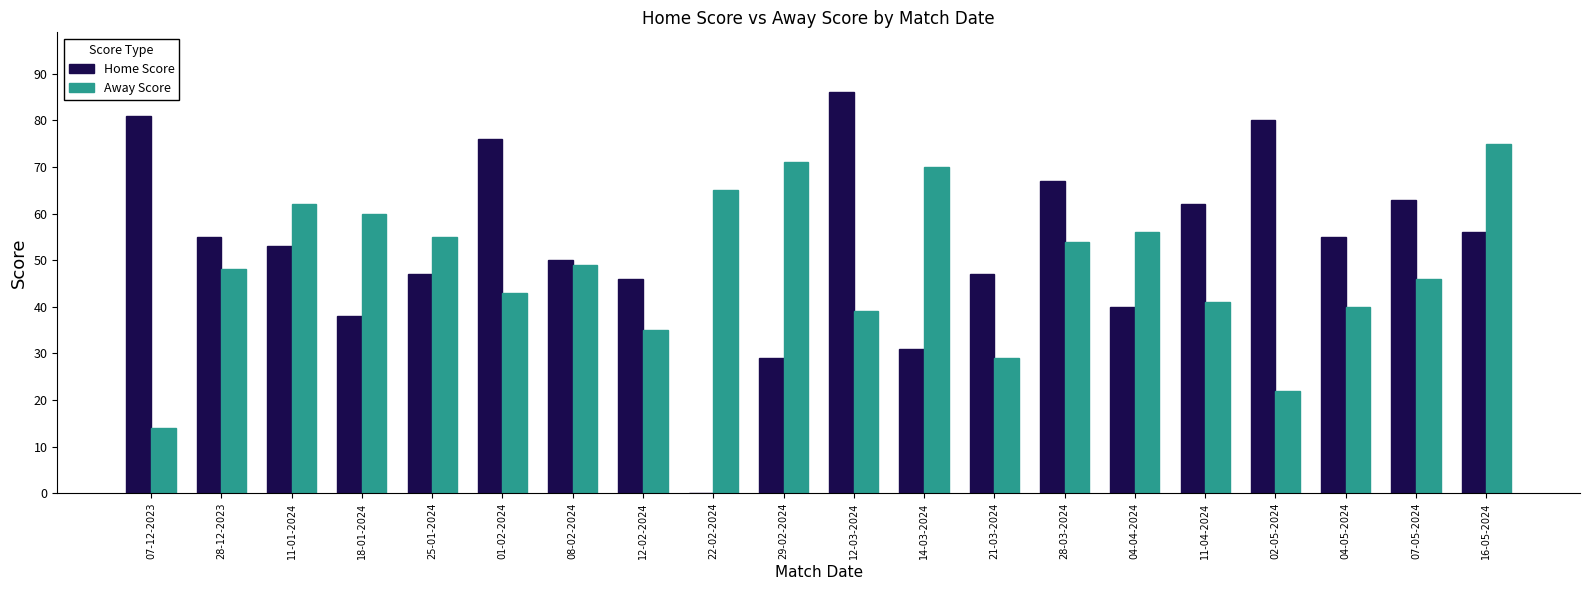

At which category is the sum across all series the highest?

16-05-2024